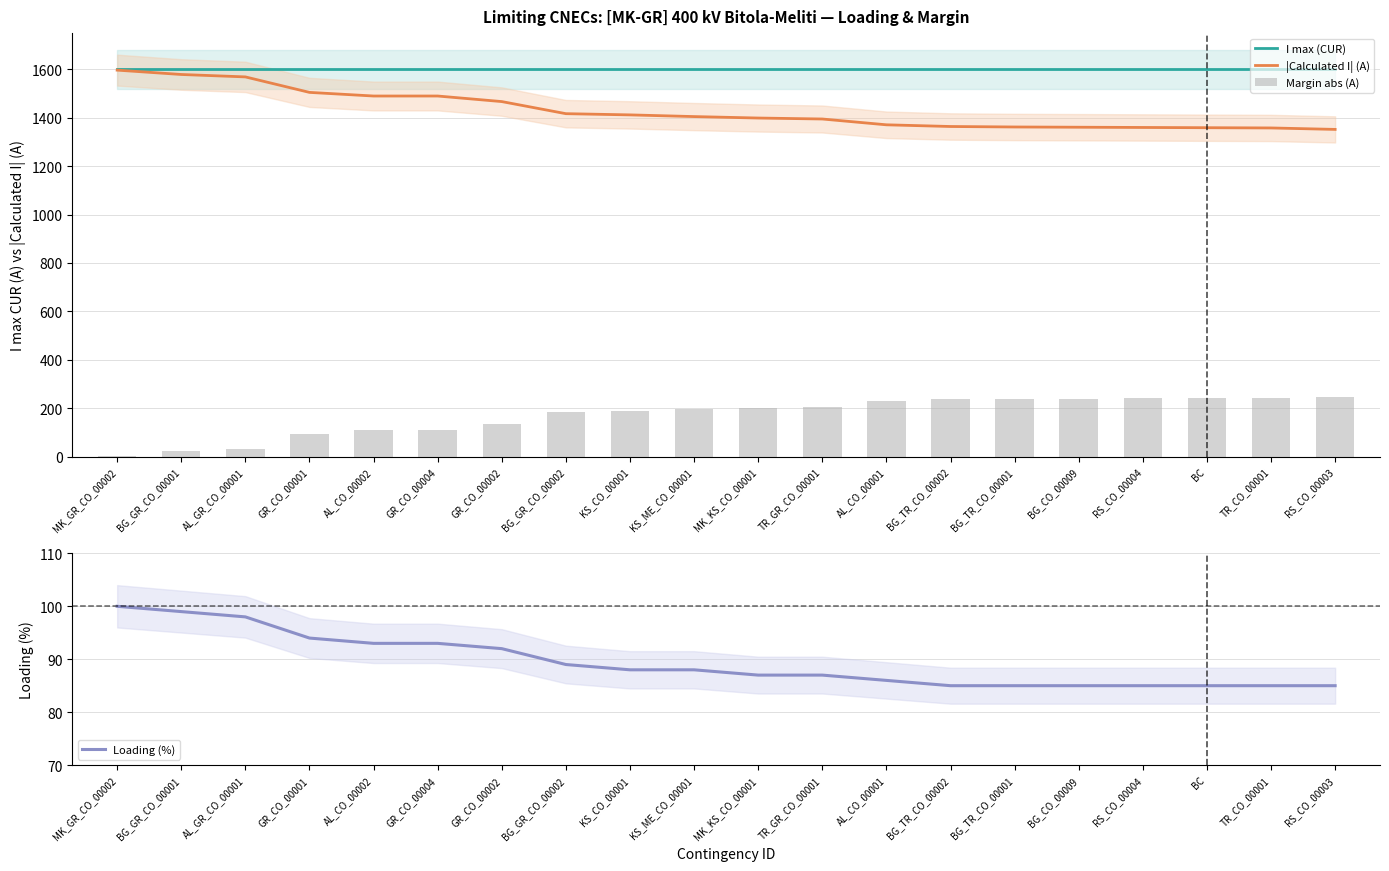

Which category has the highest value in the Margin abs (A) series?

RS_CO_00003